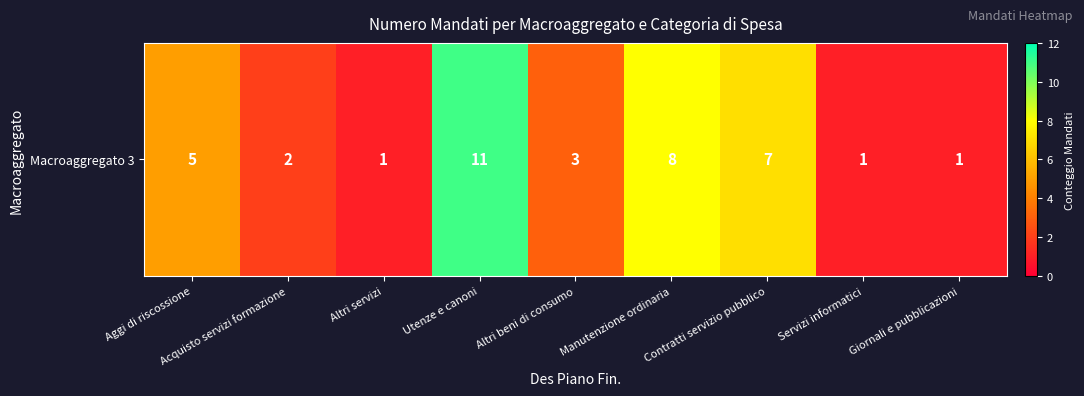

The value at Utenze e canoni is 11. True or false?

True